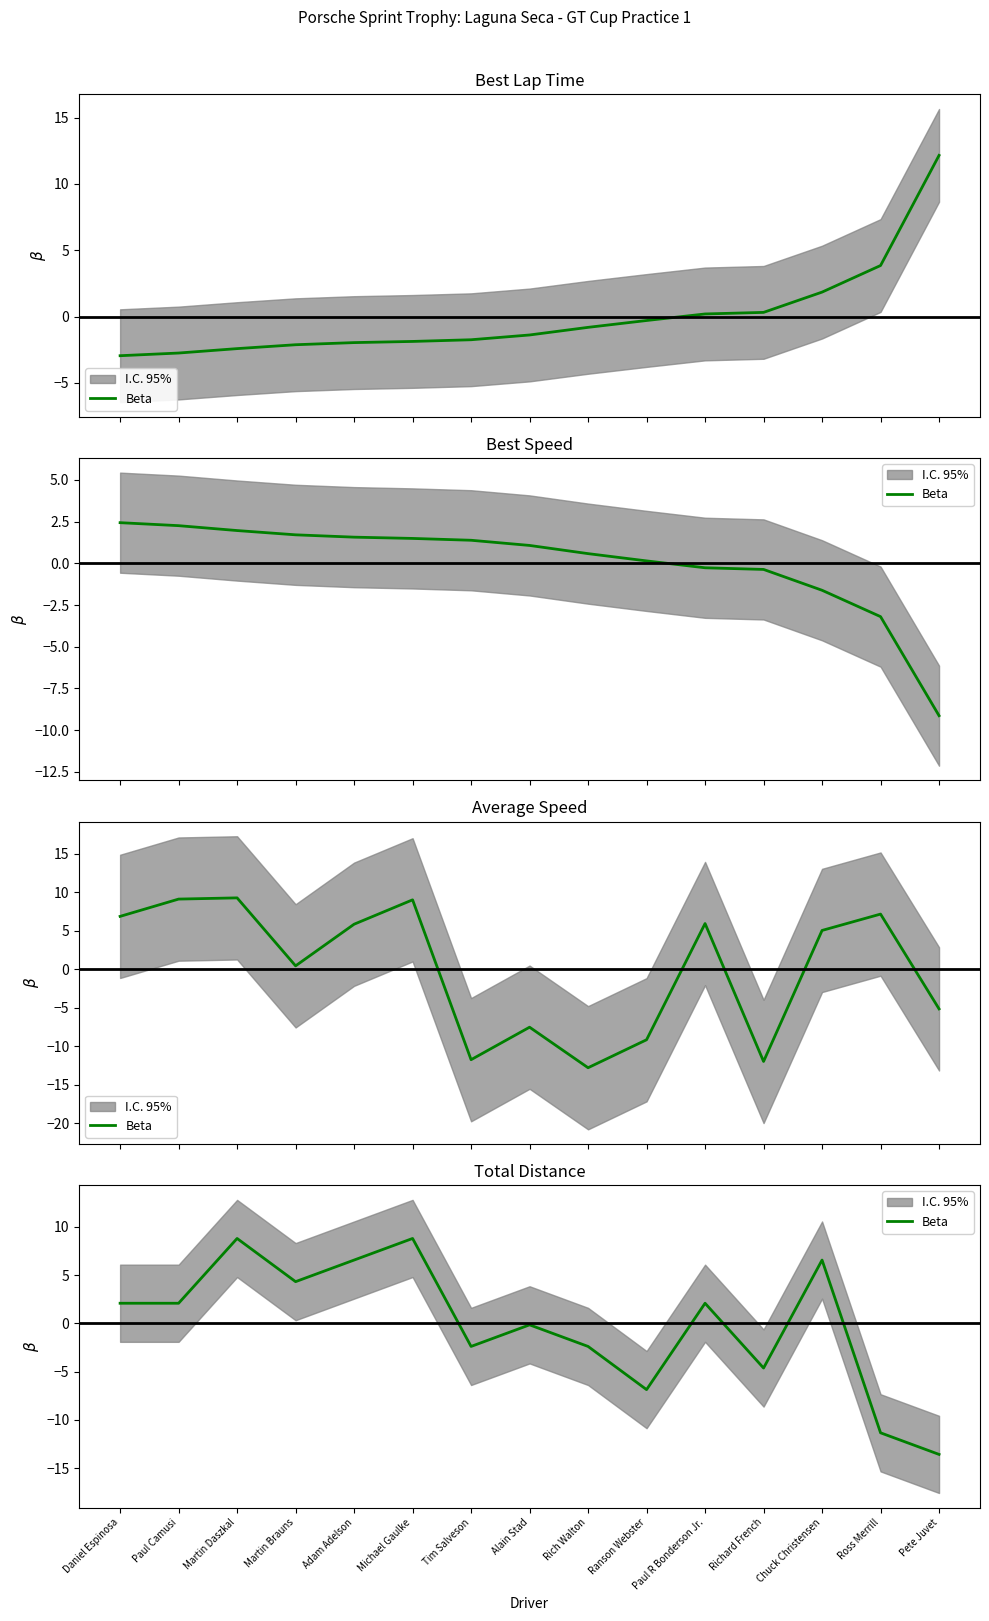

Where is the first local minimum?

Martin Brauns